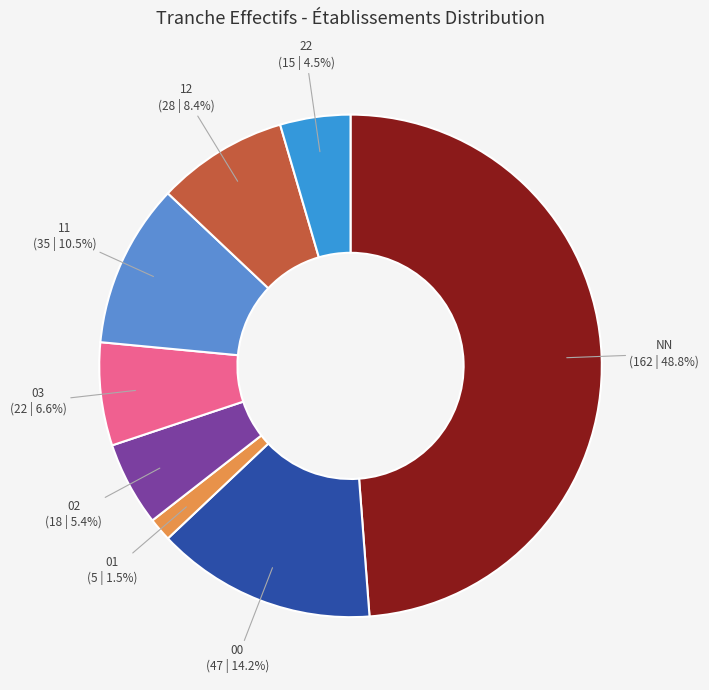

Is there a majority slice in this chart?

No